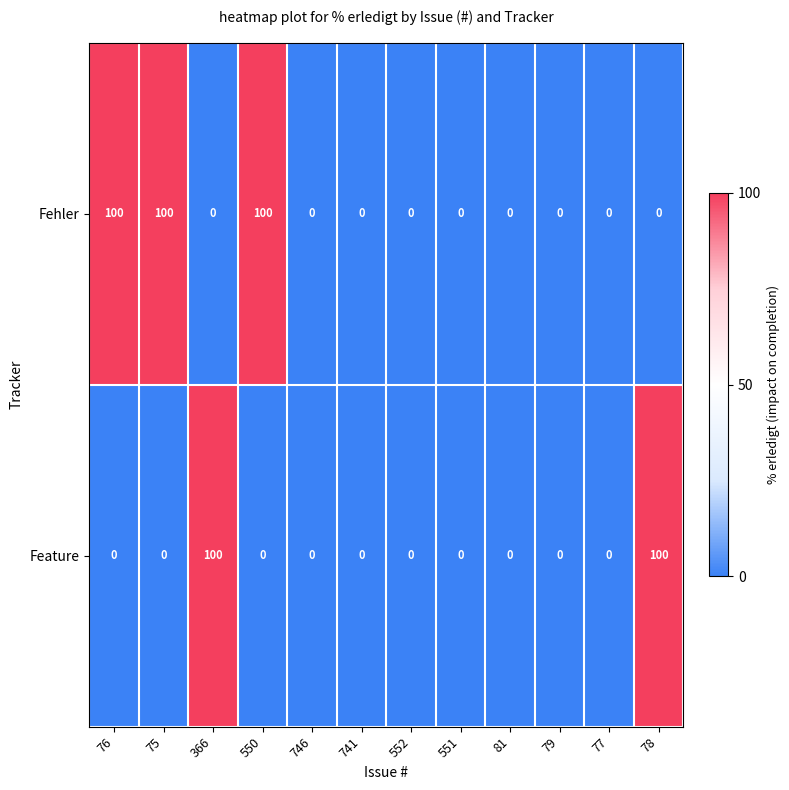

True or false: Feature has a value of -32 at 552.

False